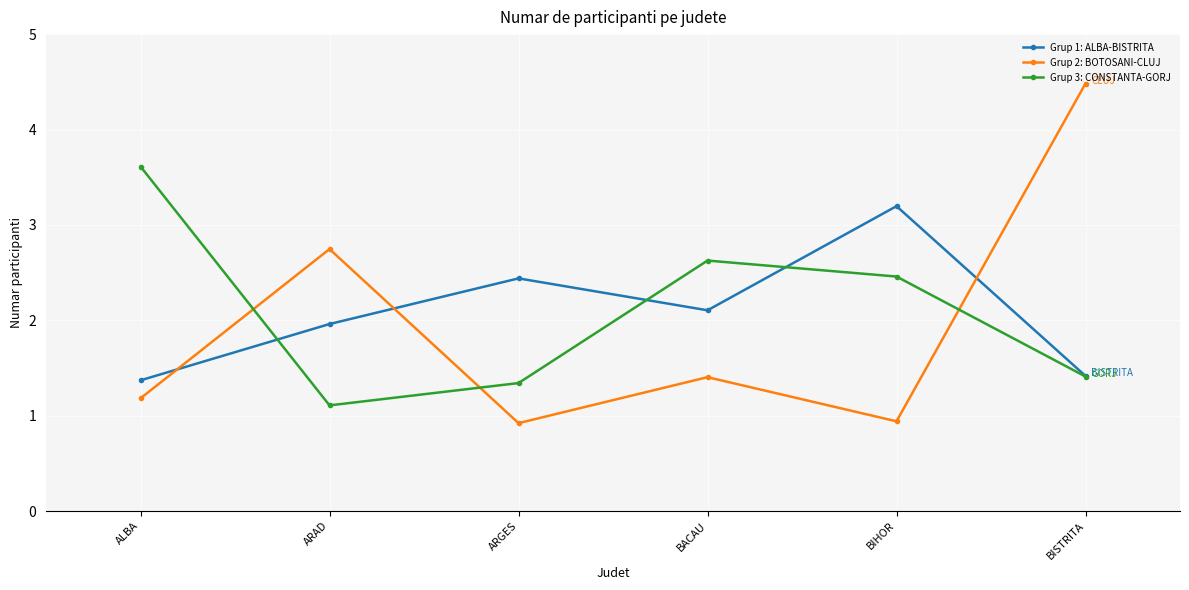

Reading left to right, what are all the values shown in this chart?

Grup 1: ALBA-BISTRITA: ALBA=1.4	ARAD=2.0	ARGES=2.4	BACAU=2.1	BIHOR=3.2	BISTRITA=1.4
Grup 2: BOTOSANI-CLUJ: ALBA=1.2	ARAD=2.7	ARGES=0.9	BACAU=1.4	BIHOR=0.9	BISTRITA=4.5
Grup 3: CONSTANTA-GORJ: ALBA=3.6	ARAD=1.1	ARGES=1.3	BACAU=2.6	BIHOR=2.5	BISTRITA=1.4